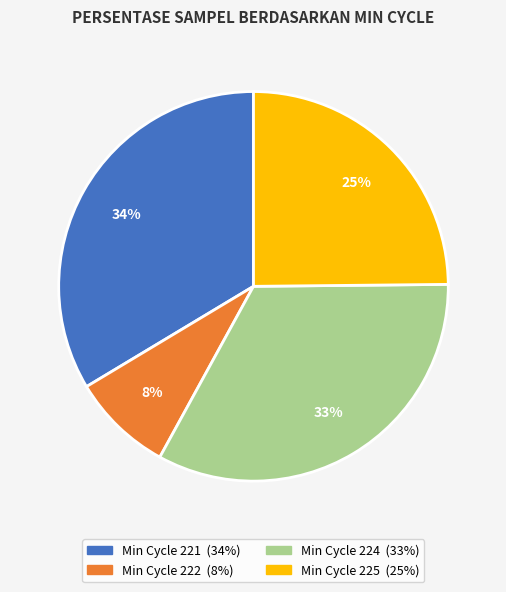

Does any single category account for the majority?

No